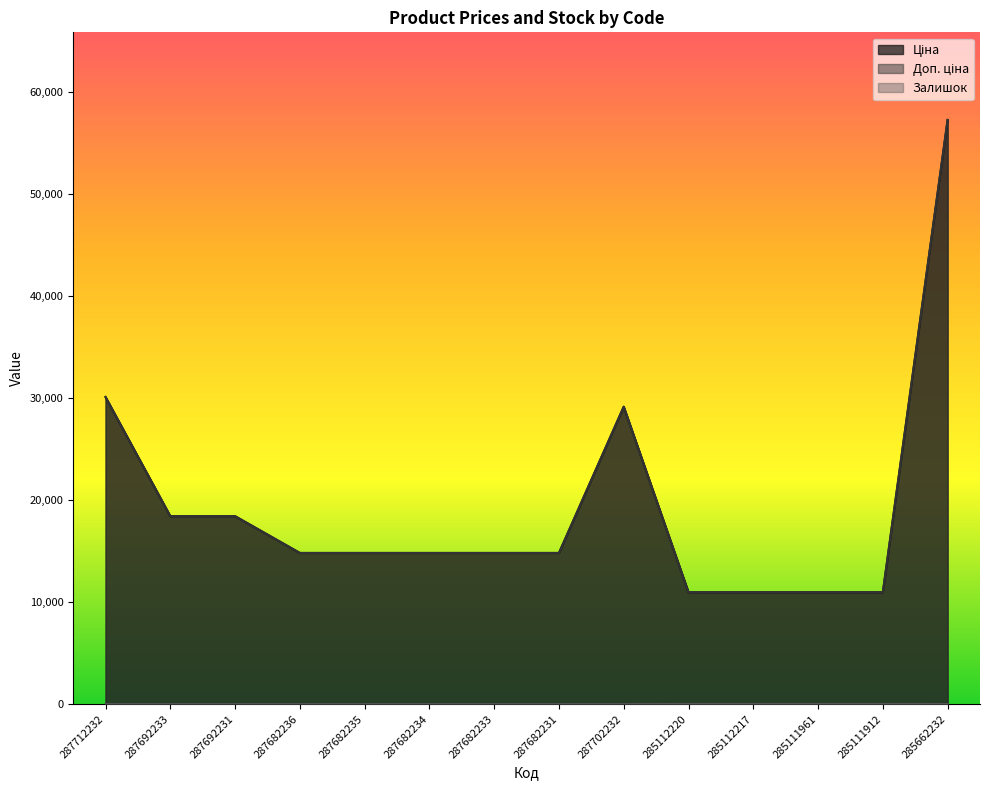

Reading right to left, extract all data points from this chart.

Ціна: 285662232=57258.0	285111912=10964.4	285111961=10964.4	285112217=10964.4	285112220=10964.4	287702232=29152.3	287682231=14817.6	287682233=14817.6	287682234=14817.6	287682235=14817.6	287682236=14817.6	287692231=18420.9	287692233=18420.9	287712232=30102.8
Доп. ціна: 285662232=57258.0	285111912=10964.4	285111961=10964.4	285112217=10964.4	285112220=10964.4	287702232=29152.3	287682231=14817.6	287682233=14817.6	287682234=14817.6	287682235=14817.6	287682236=14817.6	287692231=18420.9	287692233=18420.9	287712232=30102.8
Залишок: 285662232=13.0	285111912=15.0	285111961=17.0	285112217=17.0	285112220=17.0	287702232=0.0	287682231=0.0	287682233=0.0	287682234=0.0	287682235=0.0	287682236=0.0	287692231=0.0	287692233=0.0	287712232=0.0